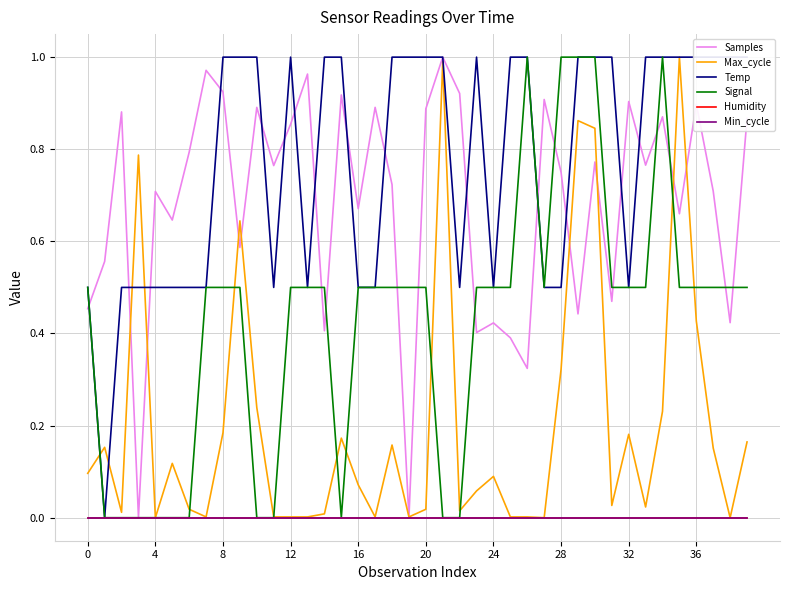

At 21, list the series in order from largest to smallest.

Samples, Temp, Max_cycle, Signal, Humidity, Min_cycle